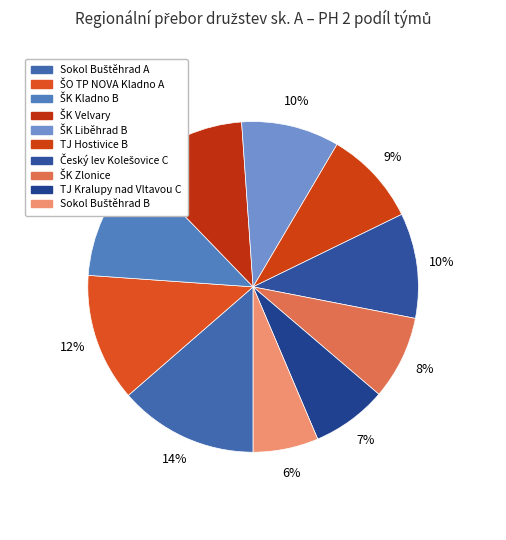

Is it true that ŠO TP NOVA Kladno A is 1% of the pie?

False